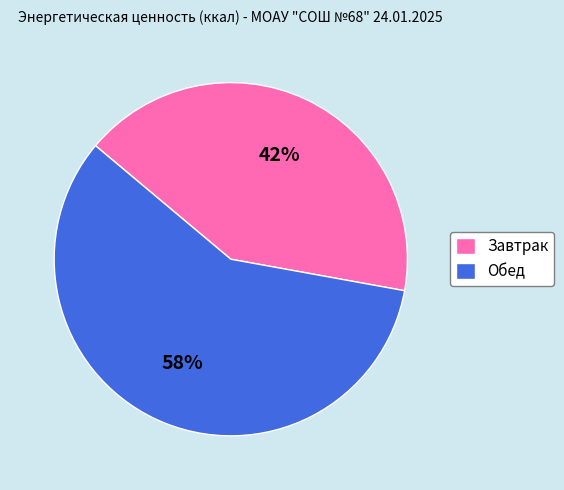

Is it true that Обед is 44% of the pie?

False